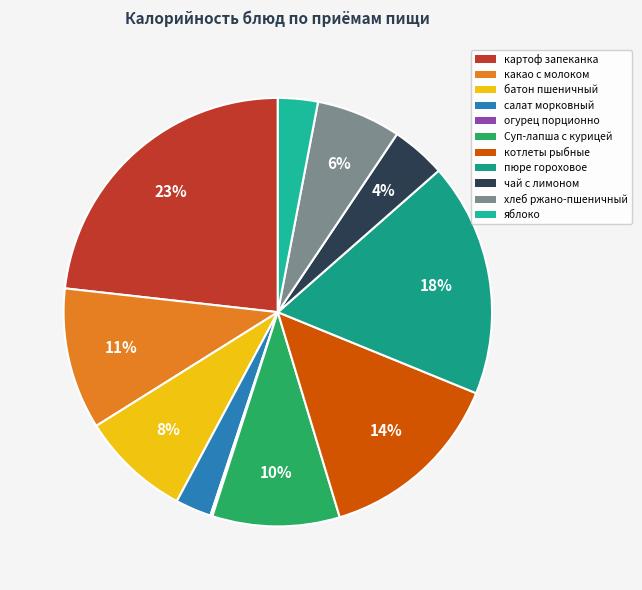

Count the number of slices in the pie.

11